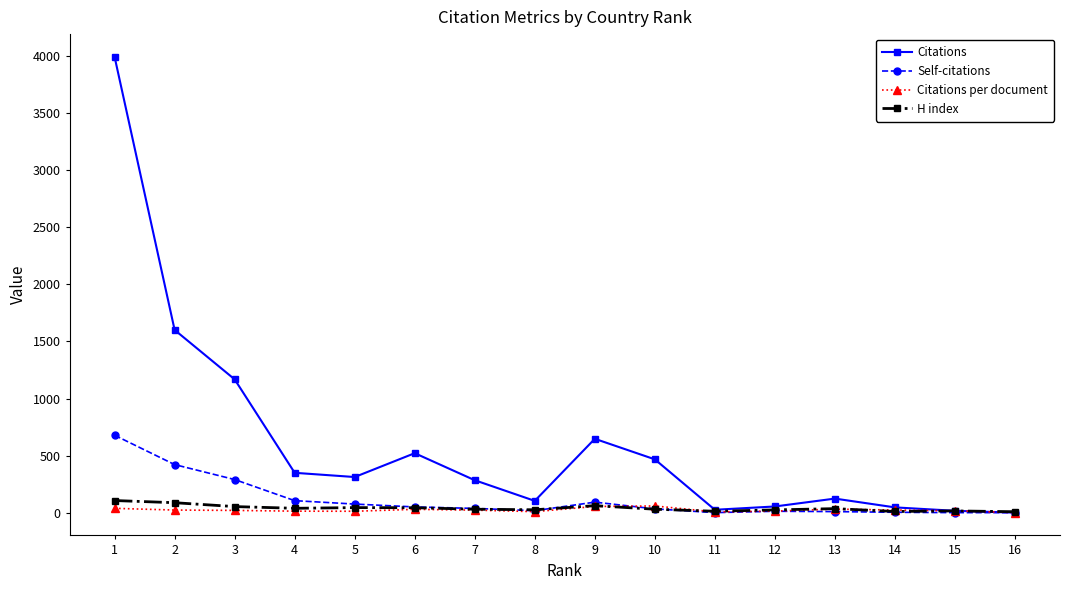

The value of Self-citations at 15 is 0.0. True or false?

True